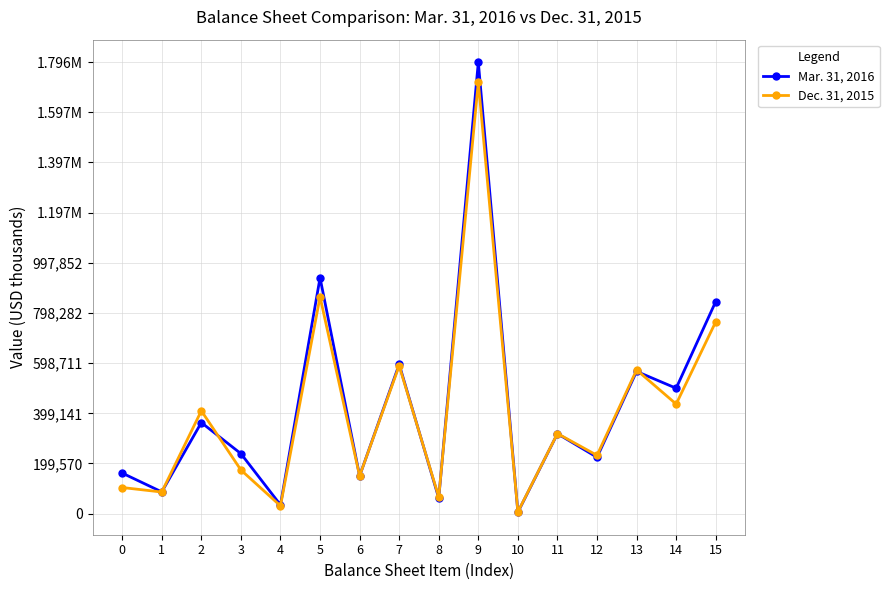

Where does the Dec. 31, 2015 series first go above 318697?

2